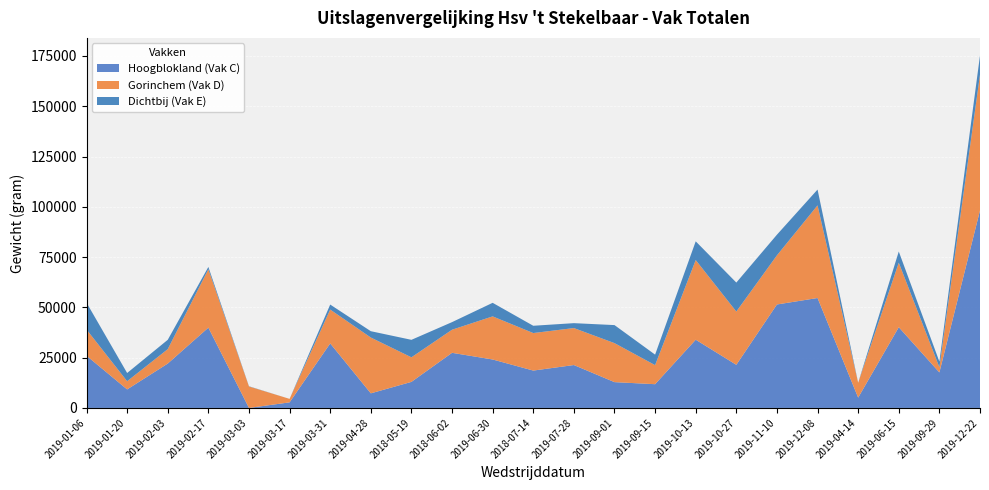

Reading left to right, what are all the values shown in this chart?

Hoogblokland (Vak C): 2019-01-06=25953	2019-01-20=9211	2019-02-03=22060	2019-02-17=39920	2019-03-03=0	2019-03-17=2778	2019-03-31=32075	2019-04-28=7259	2018-05-19=12953	2018-06-02=27404	2019-06-30=24089	2018-07-14=18578	2019-07-28=21331	2019-09-01=12834	2019-09-15=11805	2019-10-13=33922	2019-10-27=21443	2019-11-10=51440	2019-12-08=54657	2019-04-14=5125	2019-06-15=40141	2019-09-29=17661	2019-12-22=98198
Gorinchem (Vak D): 2019-01-06=13042	2019-01-20=4067	2019-02-03=7172	2019-02-17=29020	2019-03-03=10669	2019-03-17=1722	2019-03-31=16831	2019-04-28=27749	2018-05-19=12217	2018-06-02=11487	2019-06-30=21431	2018-07-14=18654	2019-07-28=18384	2019-09-01=19393	2019-09-15=9478	2019-10-13=39602	2019-10-27=26482	2019-11-10=24427	2019-12-08=46052	2019-04-14=7403	2019-06-15=32071	2019-09-29=2546	2019-12-22=67526
Dichtbij (Vak E): 2019-01-06=13336	2019-01-20=4091	2019-02-03=4643	2019-02-17=1152	2019-03-03=116	2019-03-17=0	2019-03-31=2493	2019-04-28=3147	2018-05-19=8693	2018-06-02=3773	2019-06-30=6745	2018-07-14=3624	2019-07-28=2438	2019-09-01=8964	2019-09-15=5225	2019-10-13=9307	2019-10-27=14409	2019-11-10=10267	2019-12-08=7864	2019-04-14=15	2019-06-15=5553	2019-09-29=2837	2019-12-22=9490